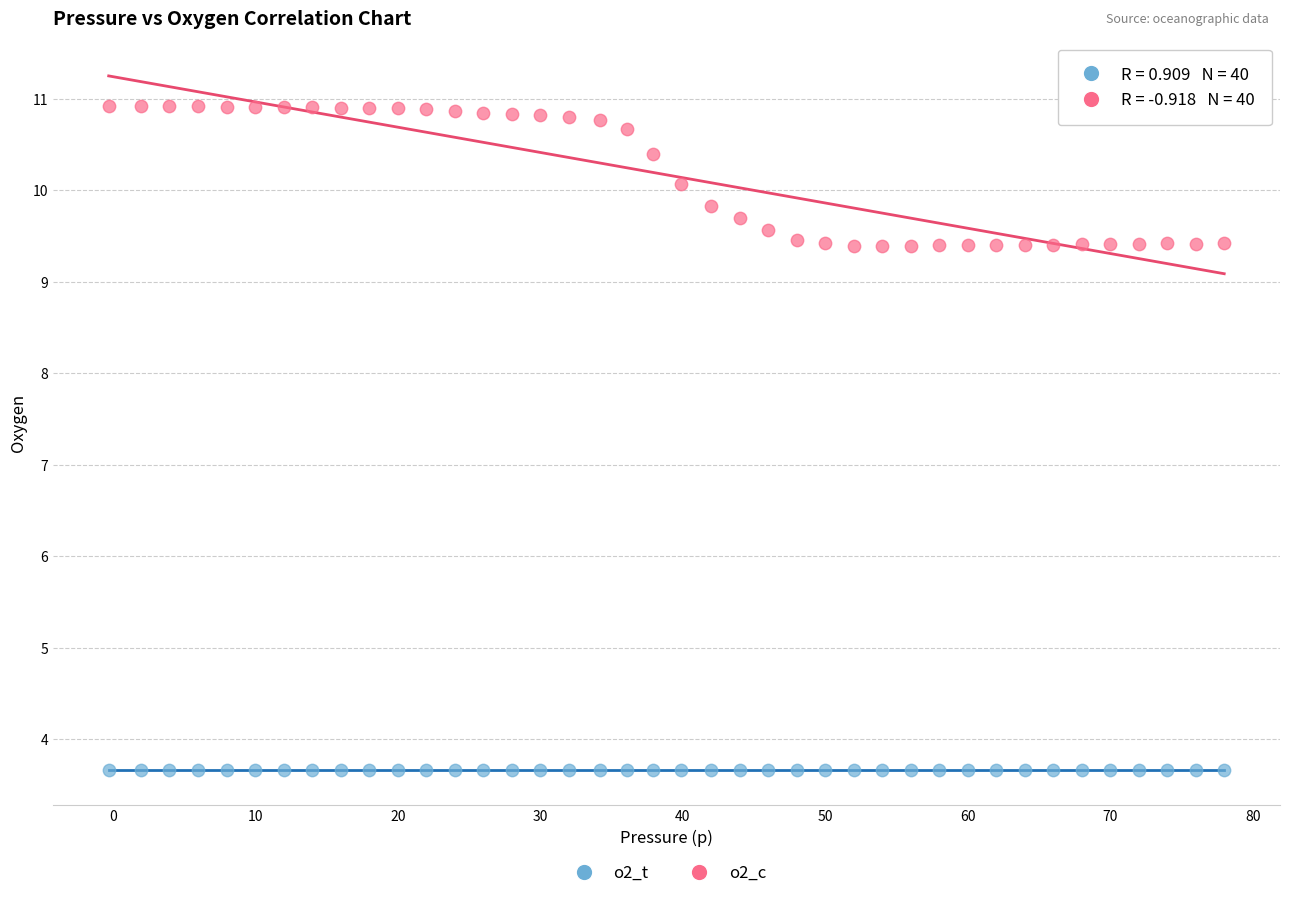

Across all data points, what is the range of X values (max minus min)?

78.3